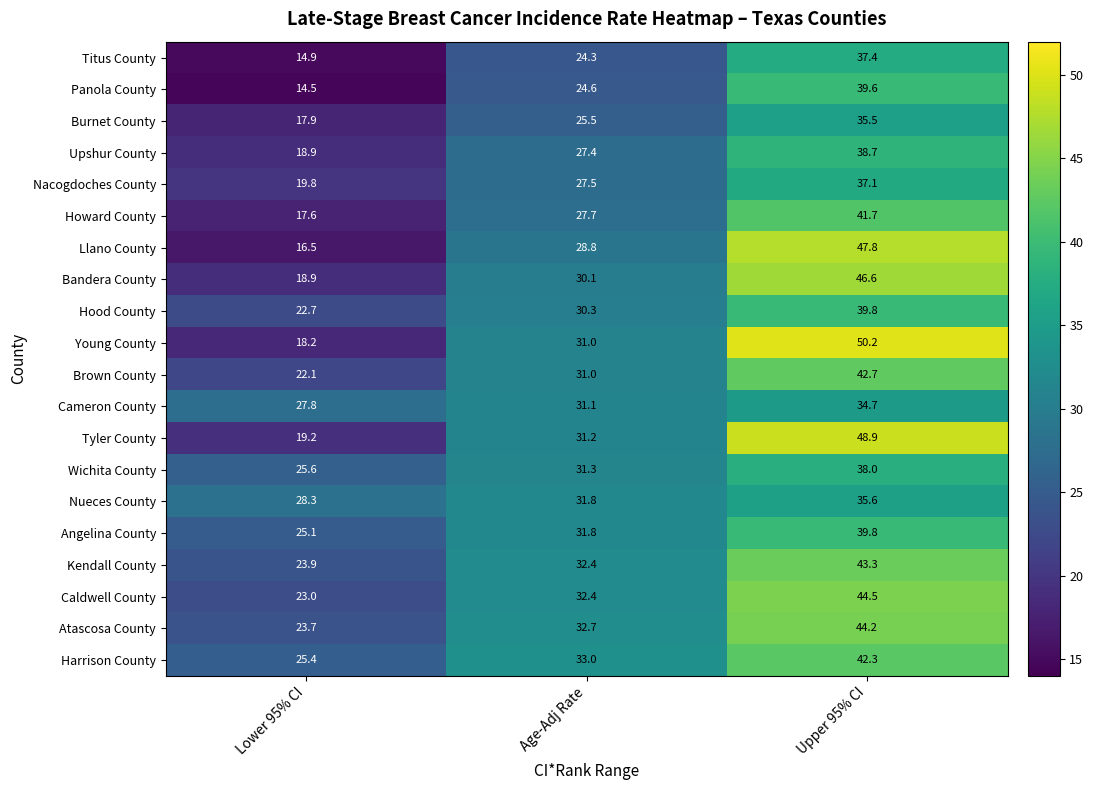

Rank the categories by Angelina County value from lowest to highest.

Lower 95% CI, Age-Adj Rate, Upper 95% CI